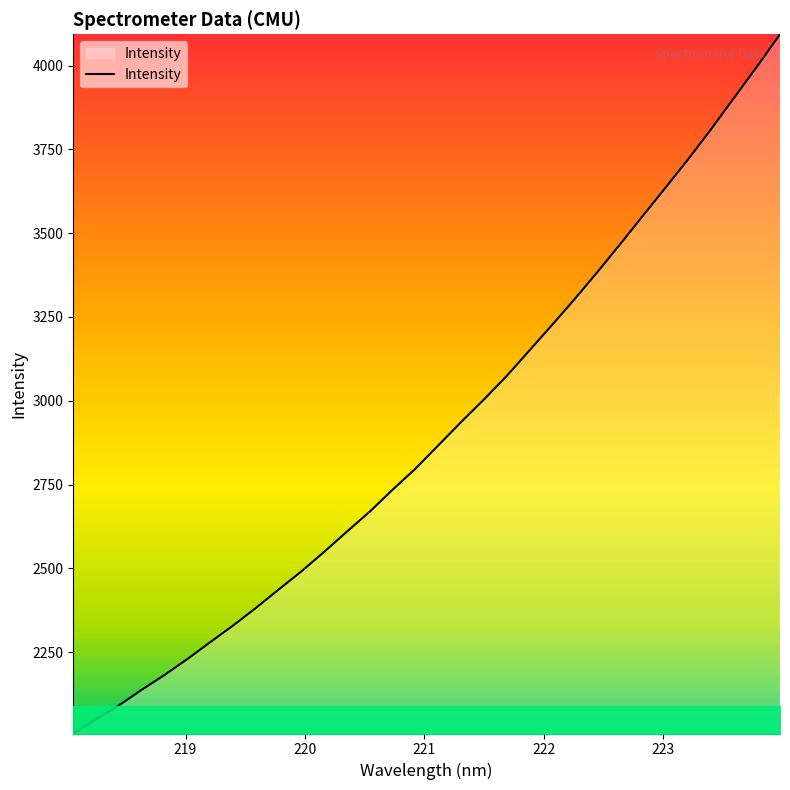

What is the maximum value shown in the chart?

4093.3